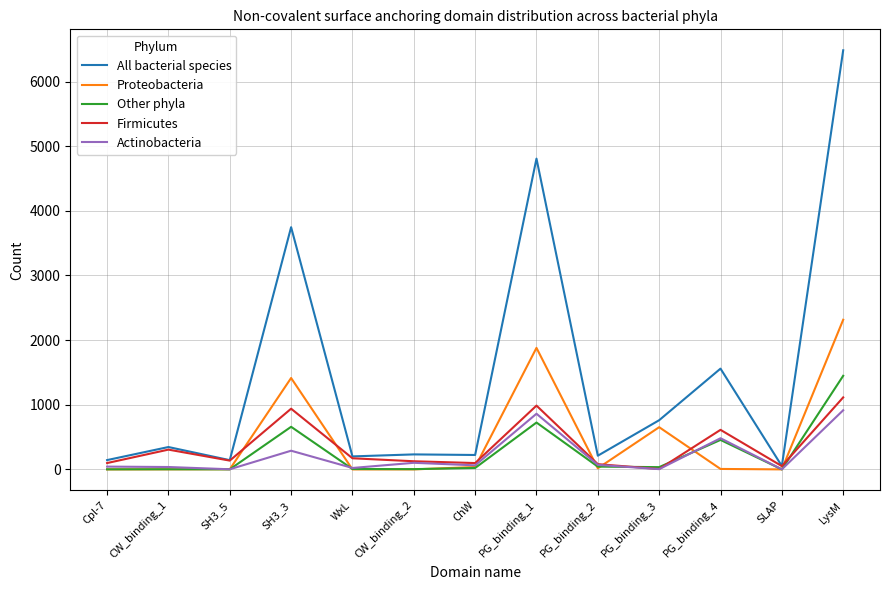

At which label does Proteobacteria reach its peak?

LysM